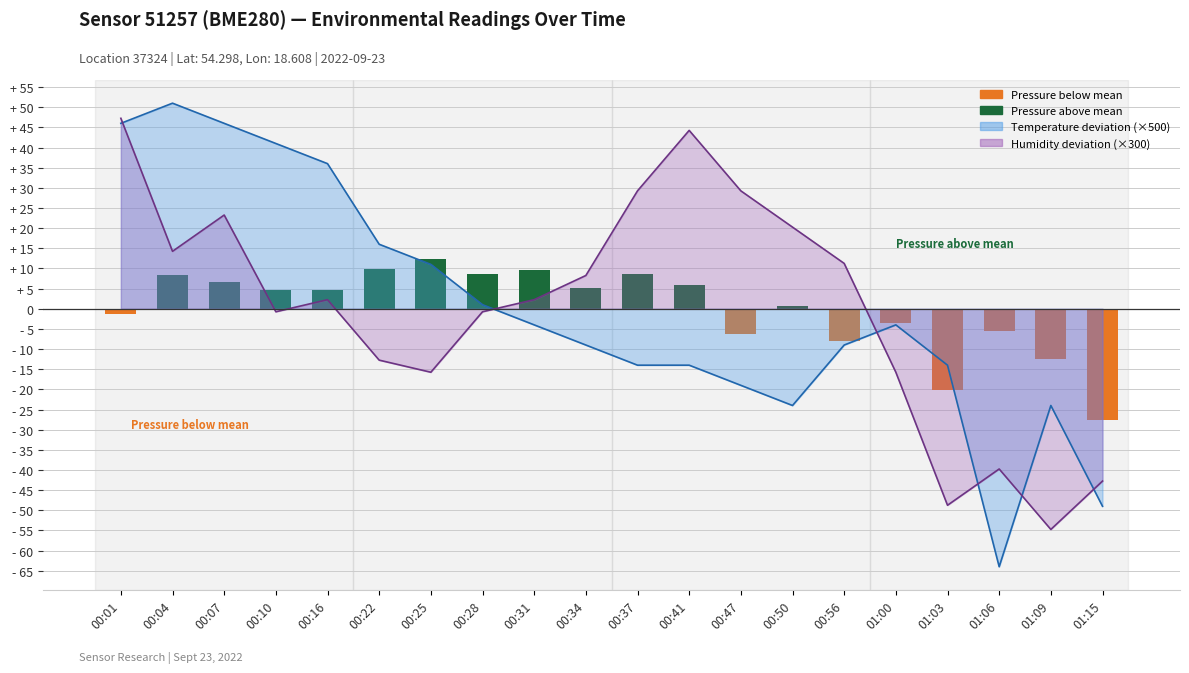

Reading right to left, extract all data points from this chart.

temperature: 01:15=-49.0	01:09=-24.0	01:06=-64.0	01:03=-14.0	01:00=-4.0	00:56=-9.0	00:50=-24.0	00:47=-19.0	00:41=-14.0	00:37=-14.0	00:34=-9.0	00:31=-4.0	00:28=1.0	00:25=11.0	00:22=16.0	00:16=36.0	00:10=41.0	00:07=46.0	00:04=51.0	00:01=46.0
humidity: 01:15=-42.8	01:09=-54.8	01:06=-39.8	01:03=-48.8	01:00=-15.8	00:56=11.2	00:50=20.2	00:47=29.2	00:41=44.2	00:37=29.2	00:34=8.2	00:31=2.2	00:28=-0.8	00:25=-15.8	00:22=-12.8	00:16=2.2	00:10=-0.8	00:07=23.2	00:04=14.2	00:01=47.2